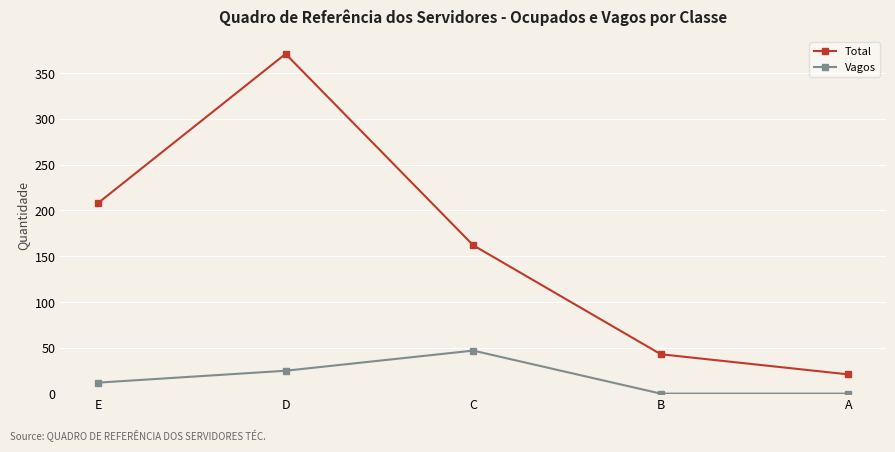

True or false: Total and Vagos cross at least once.

False